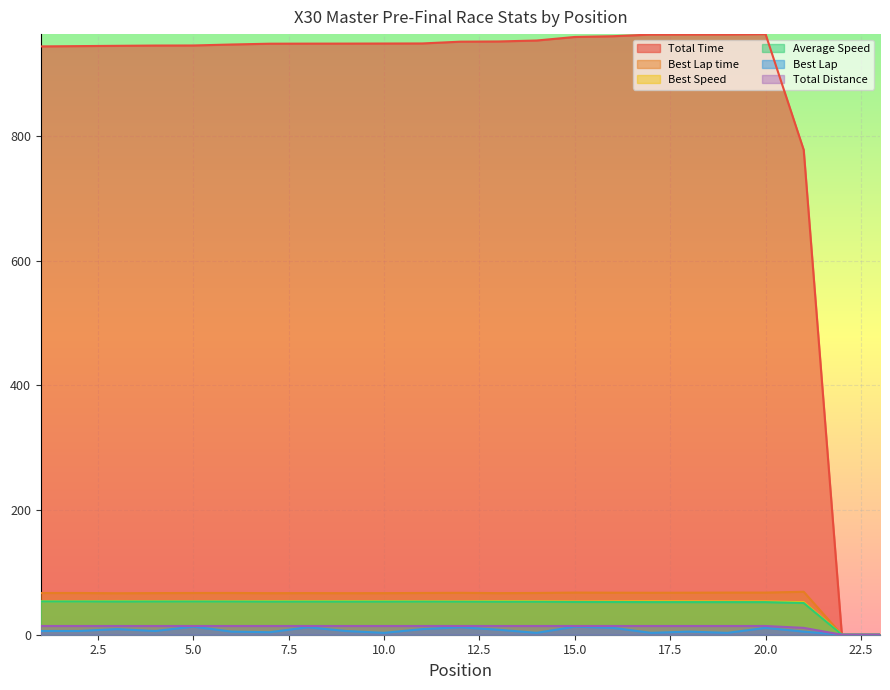

True or false: Total Time and Average Speed cross at least once.

False